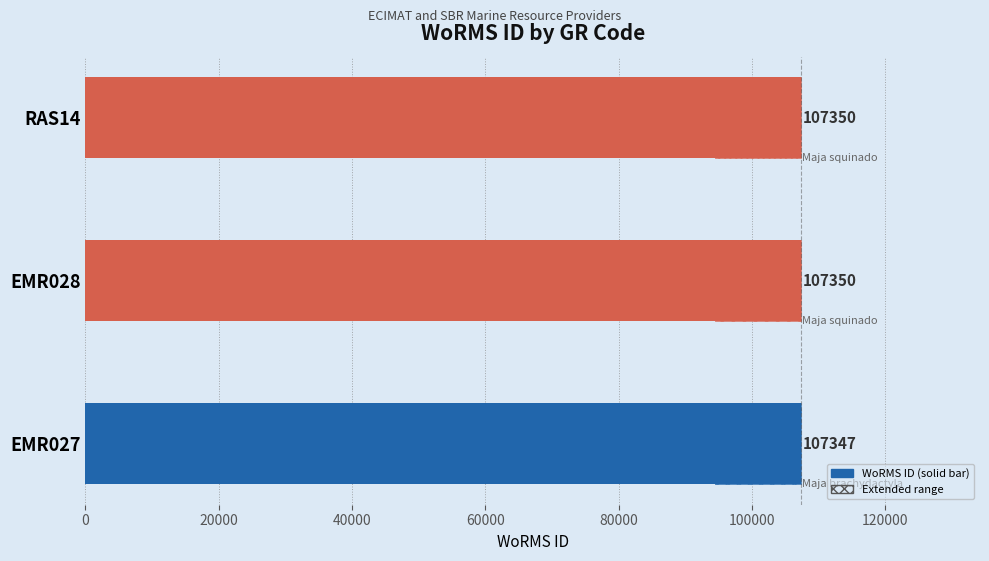

What is the value of the 2nd bar from the left?

107350